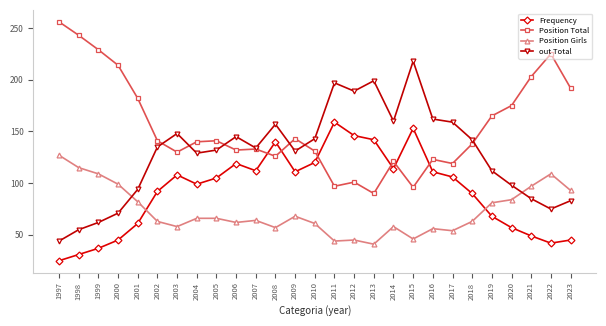

After their last crossing, which series has the higher values: Position Girls or out Total?

Position Girls